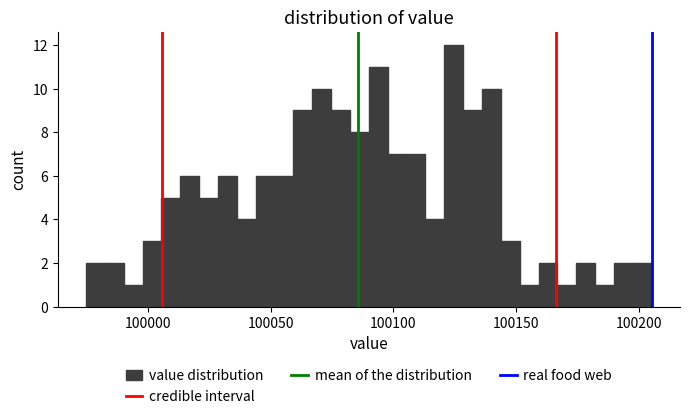

Read against the x-axis, roughly where is the centre of the tallest bar?

100125